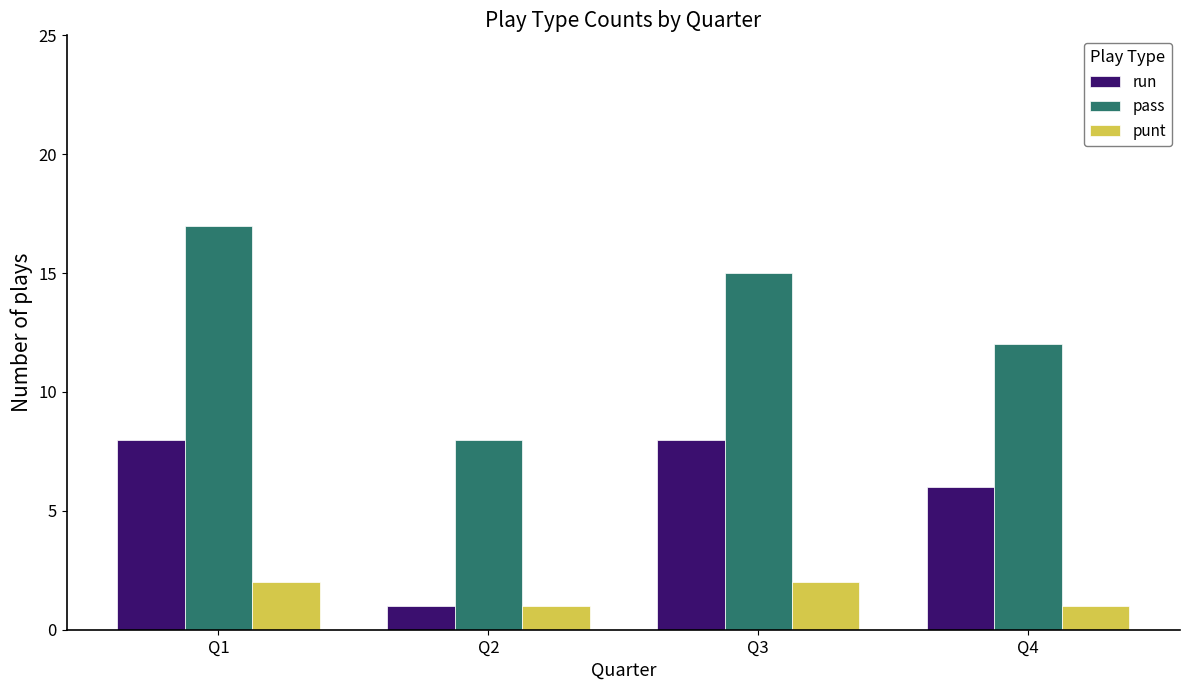

Is the value of pass at Q1 greater than the value of run at Q1?

Yes